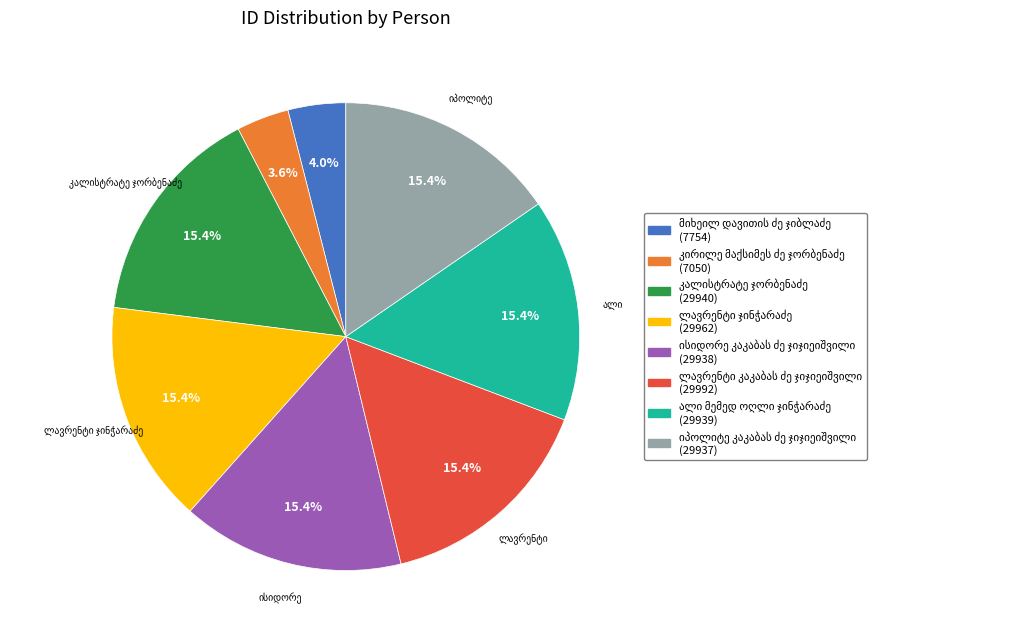

Does any single category account for the majority?

No